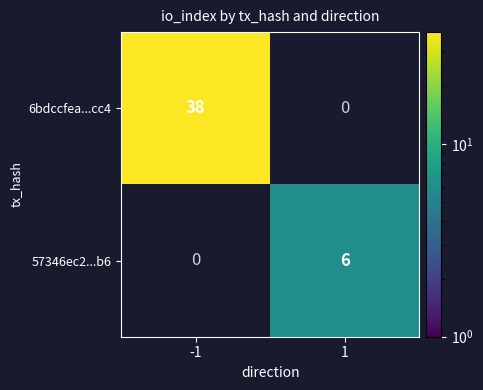

Reading left to right, list all the values displayed in this chart.

6bdccfea...cc4: 38	0
57346ec2...b6: 0	6